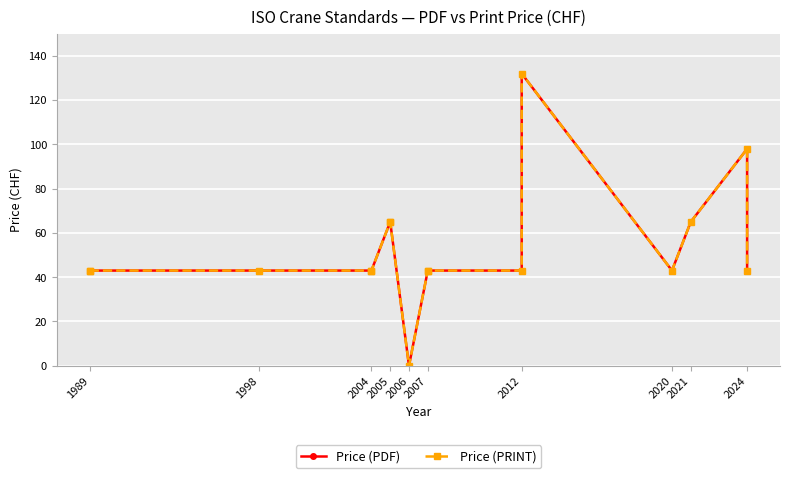

What is the difference between the maximum and minimum values in the Price (PRINT) series?

132